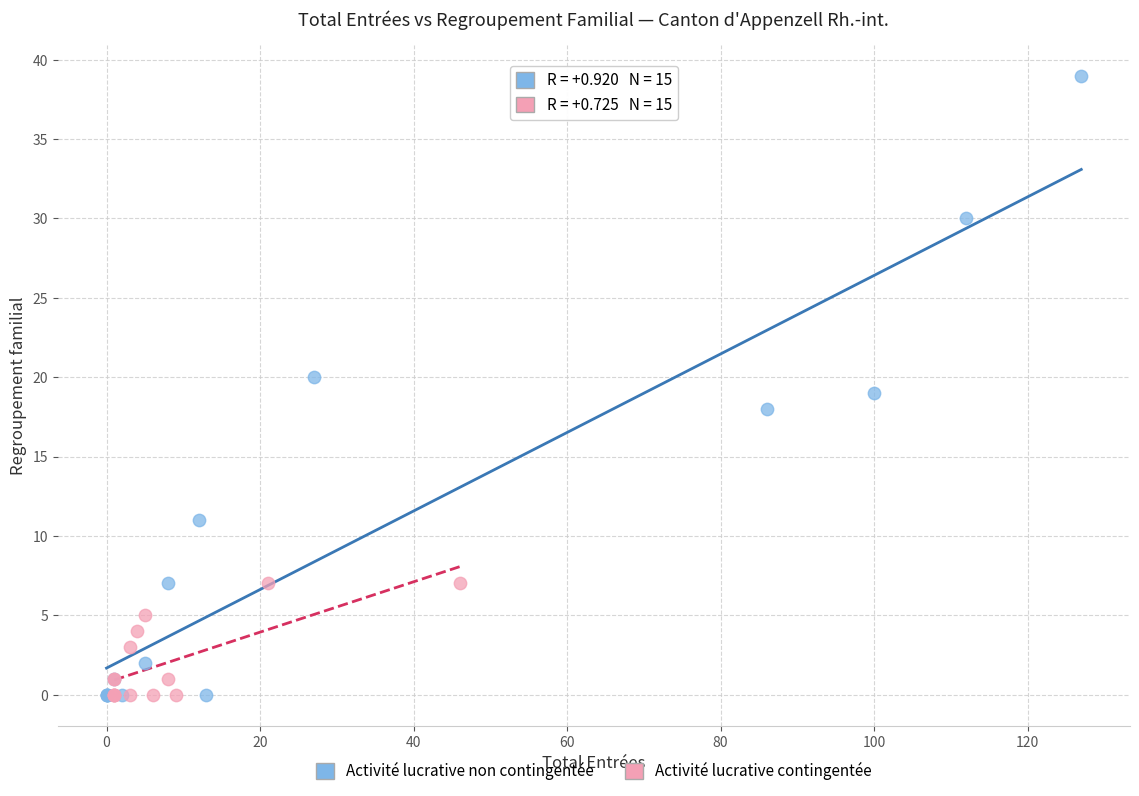

Which series reaches the maximum Y coordinate?

Activité lucrative non contingentée